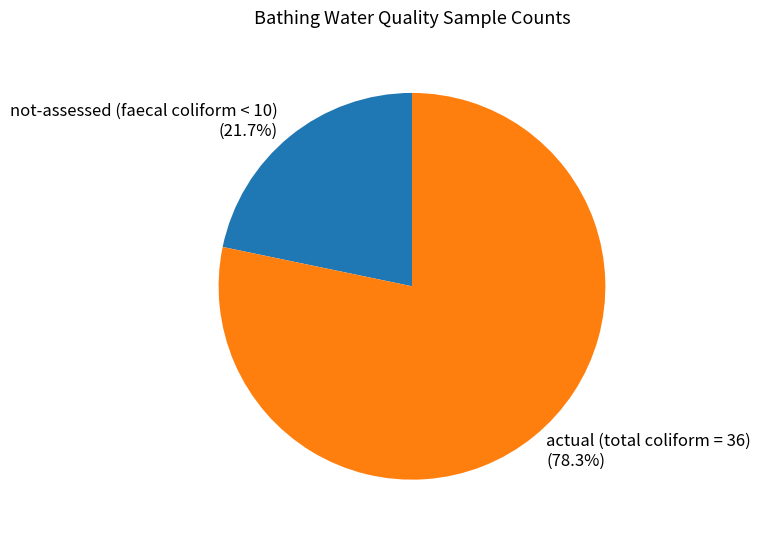

What portion of the pie excludes not-assessed (faecal coliform < 10)?

78.3%